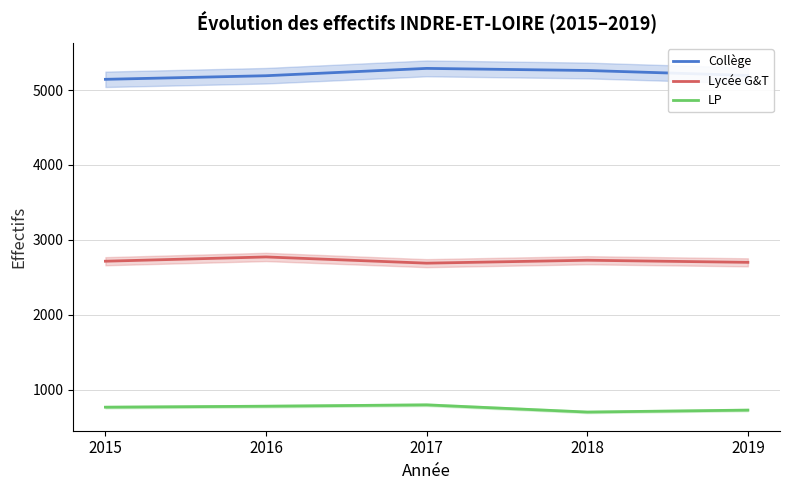

At 2018, list the series in order from largest to smallest.

Collège, Lycée G&T, LP